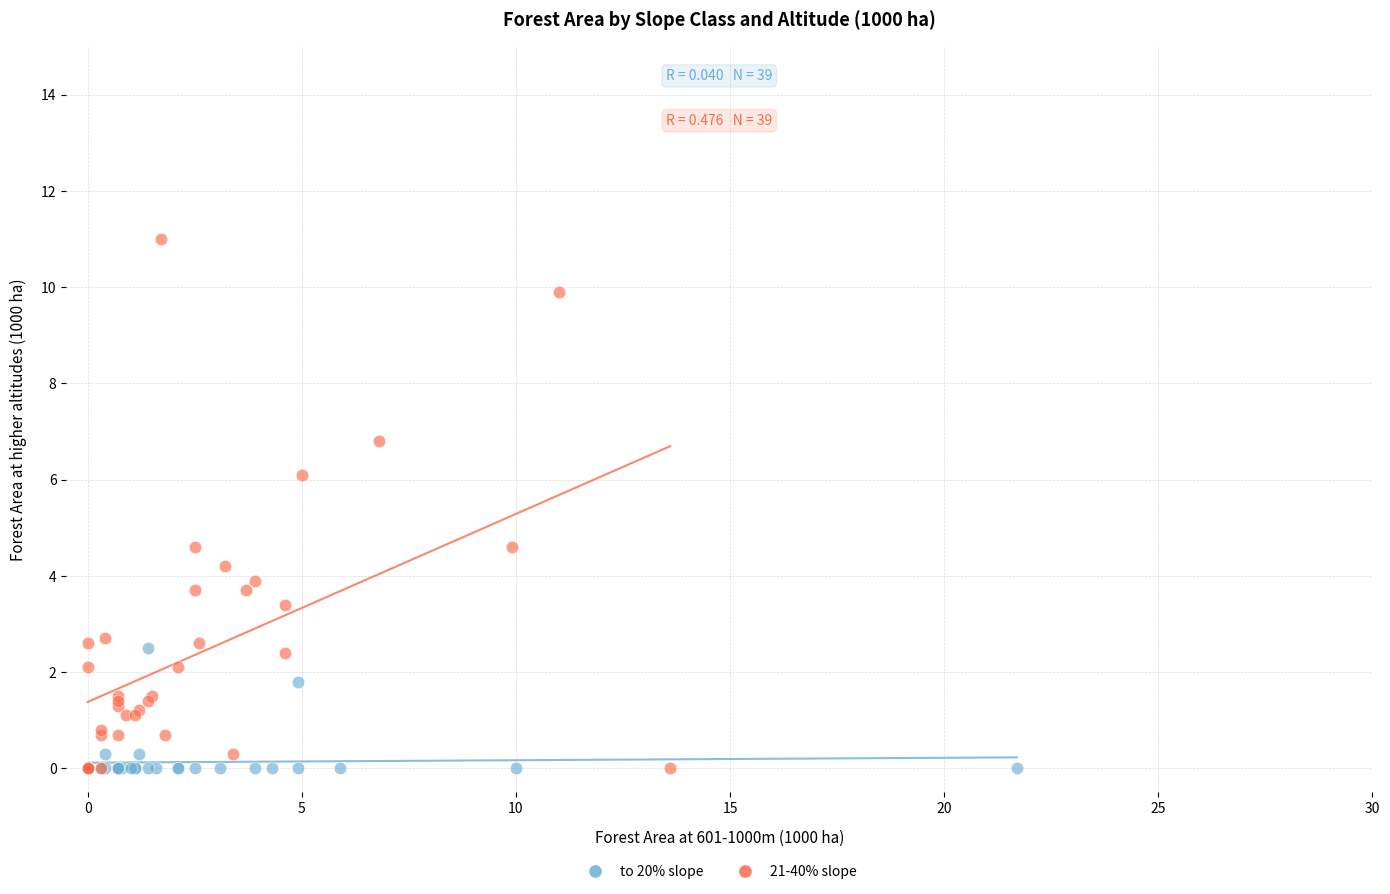

Which series has the widest spread of Y values?

21-40% slope